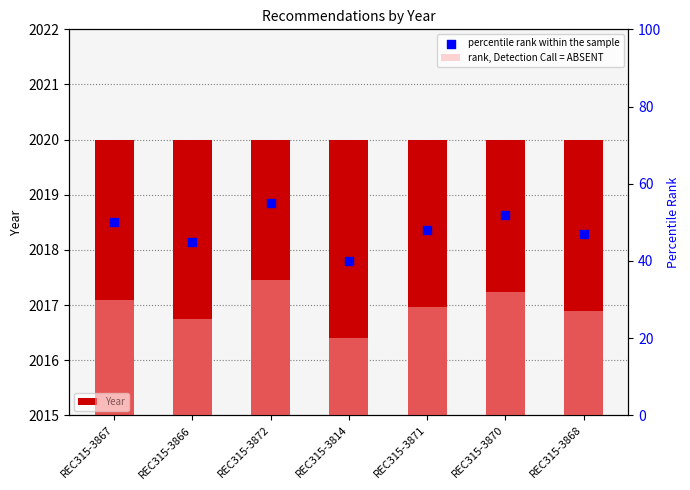

Which series reaches the maximum Y coordinate?

Year